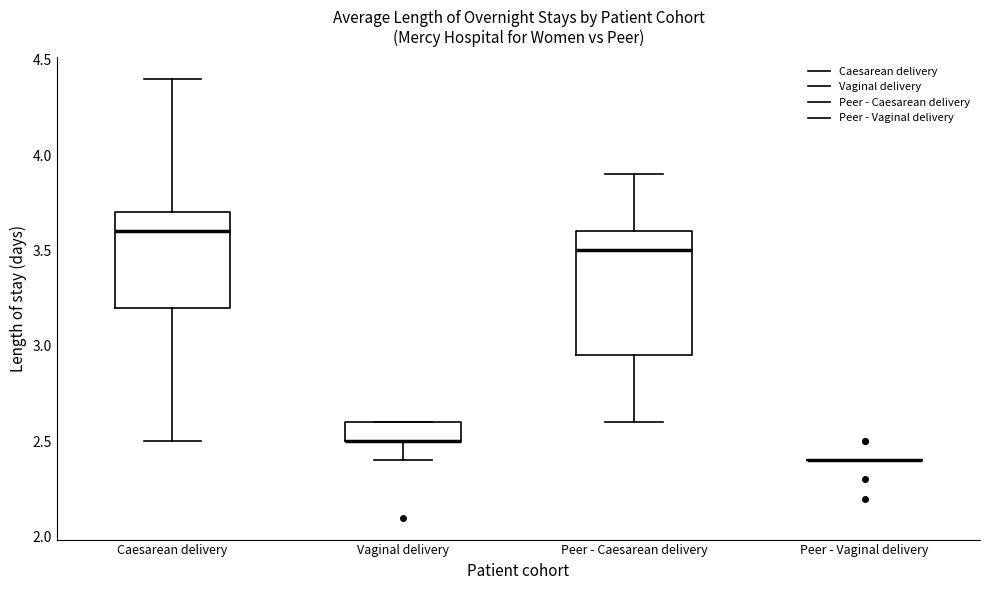

Where is the upper edge of the box for Caesarean delivery on the y-axis? The values are not printed on the chart, so give them approximately, as read against the axis.

3.70